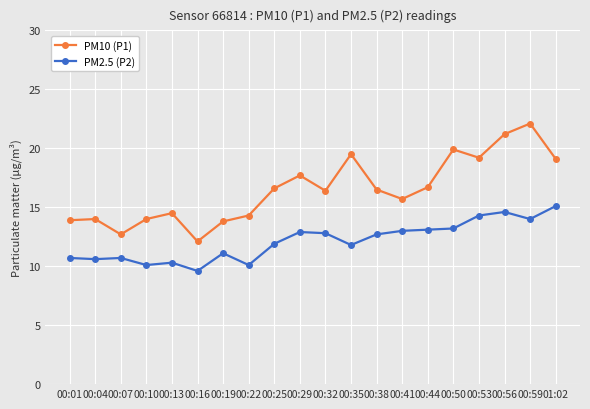

Is the value of PM10 (P1) at 00:04 greater than the value of PM2.5 (P2) at 00:53?

No